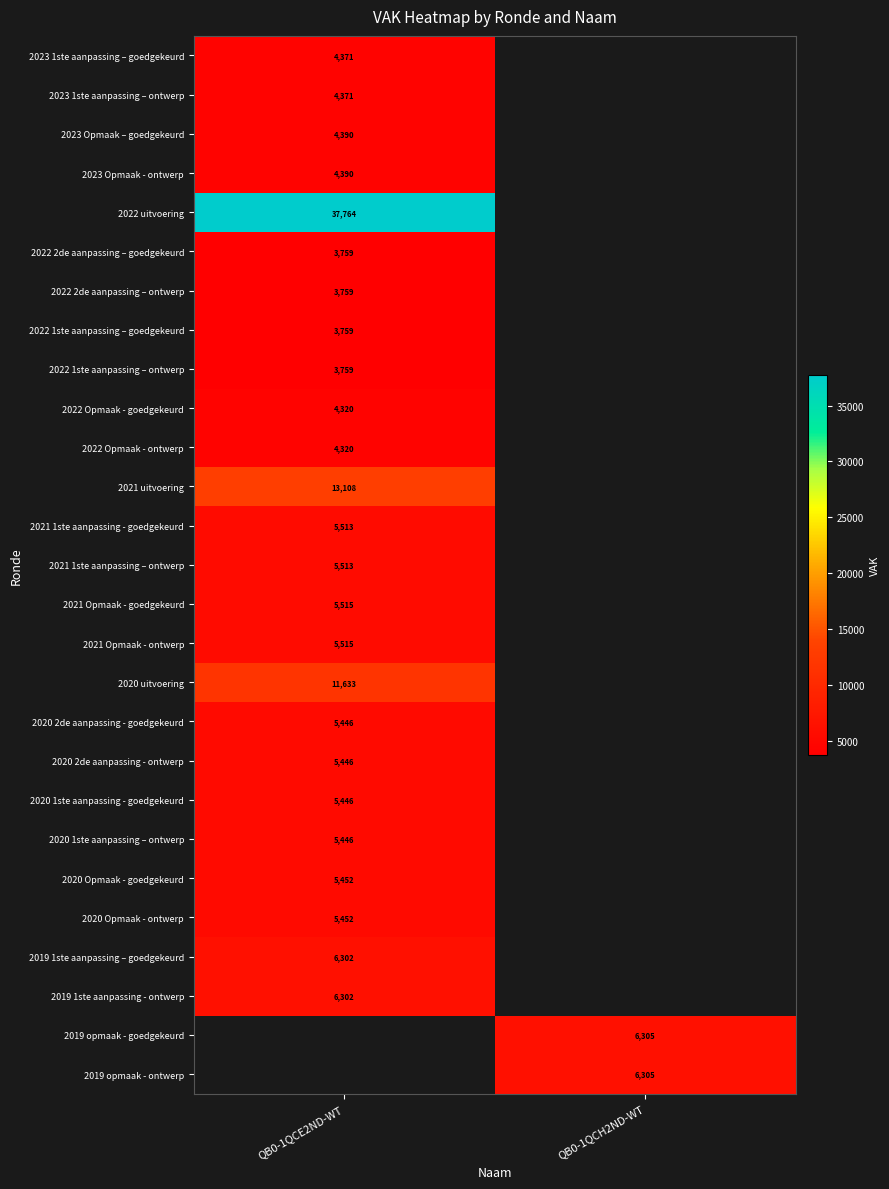

What is the difference between the highest and lowest values at QB0-1QCE2ND-WT?

34005.0